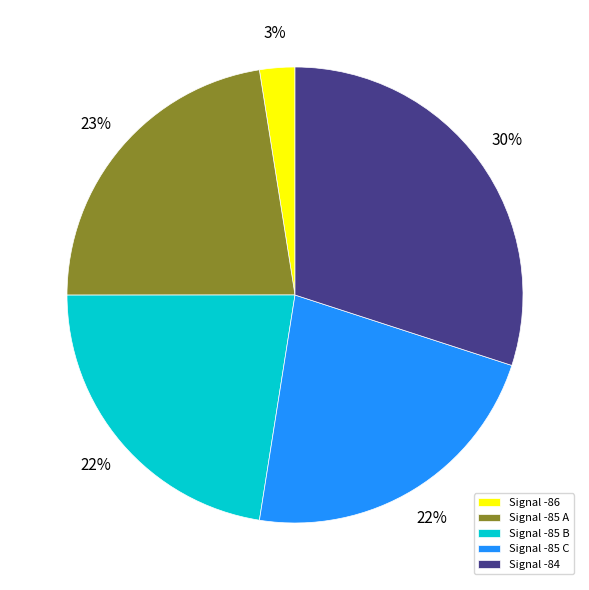

To the nearest percent, what portion does Signal -85 A represent?

23%